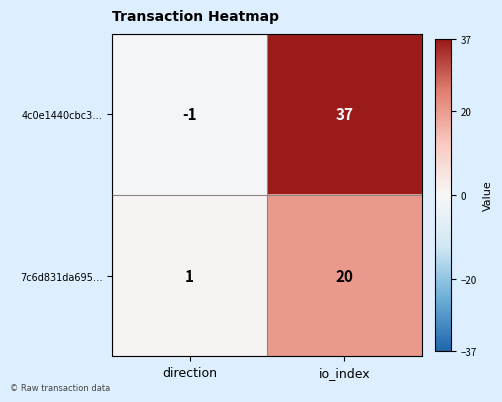

The value of 4c0e1440cbc3… at io_index is 11. True or false?

False